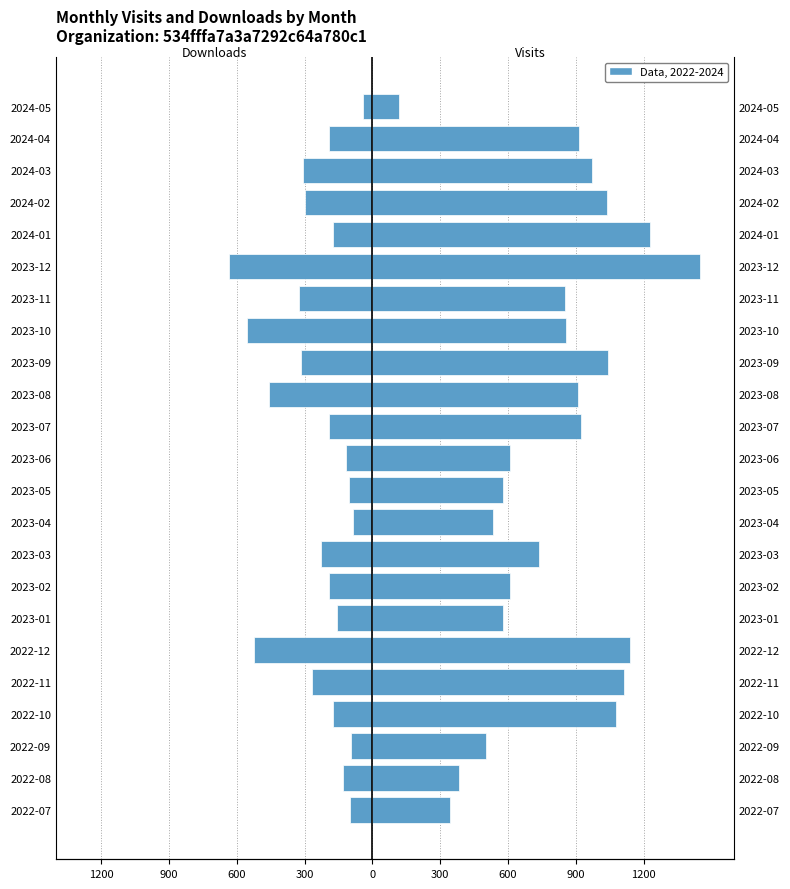

Reading left to right, transcribe all the data shown in this chart.

monthly_visit_dataset: 344	383	504	1078	1113	1141	578	609	737	534	577	611	921	910	1043	857	854	1449	1227	1036	972	912	118
monthly_download_resource: -101	-129	-95	-176	-269	-526	-158	-190	-227	-86	-103	-115	-192	-458	-316	-553	-324	-633	-176	-298	-306	-192	-41